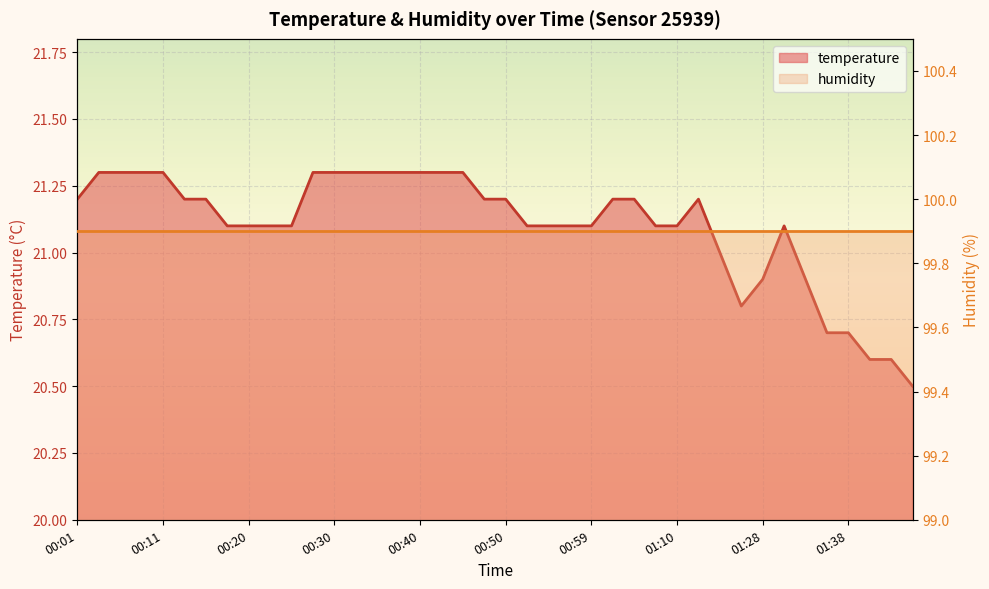

What is the sum of all values?

844.0